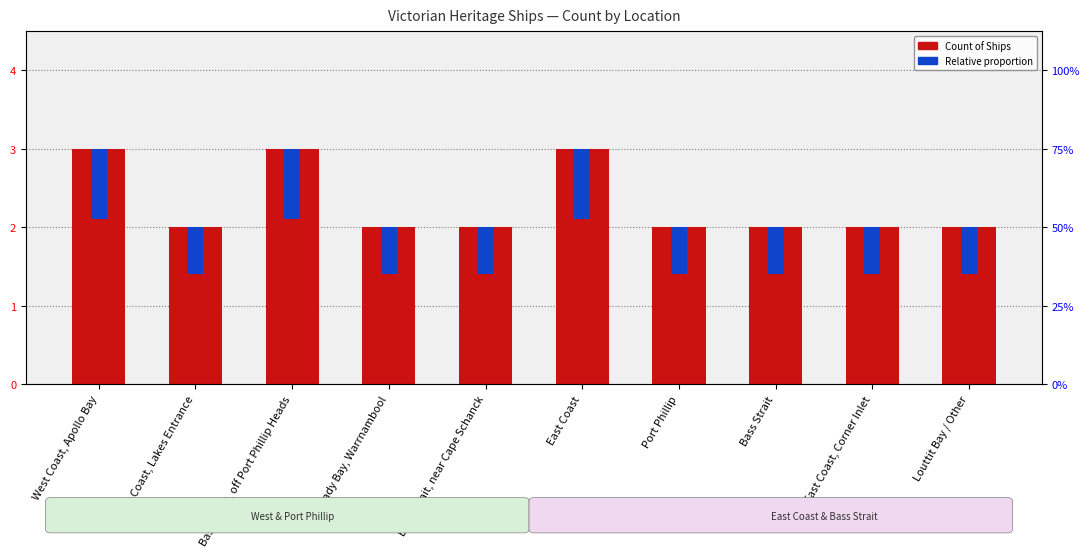

Does the chart contain any negative values?

No